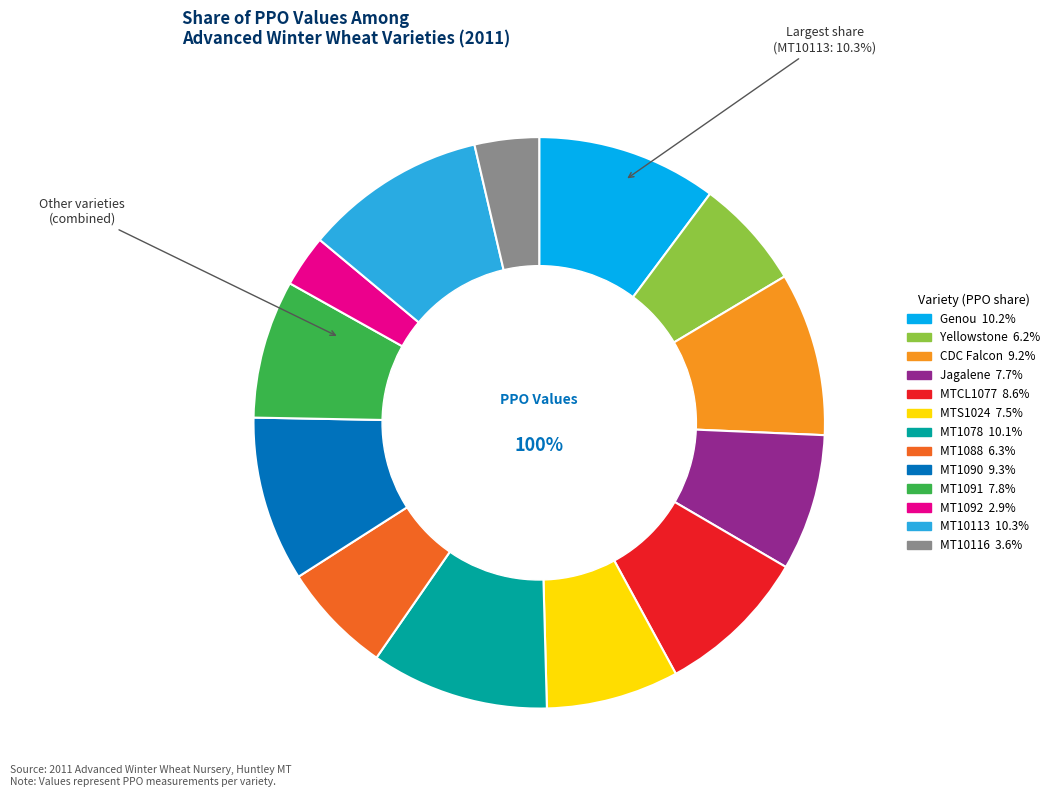

To the nearest percent, what portion does MTS1024 represent?

8%